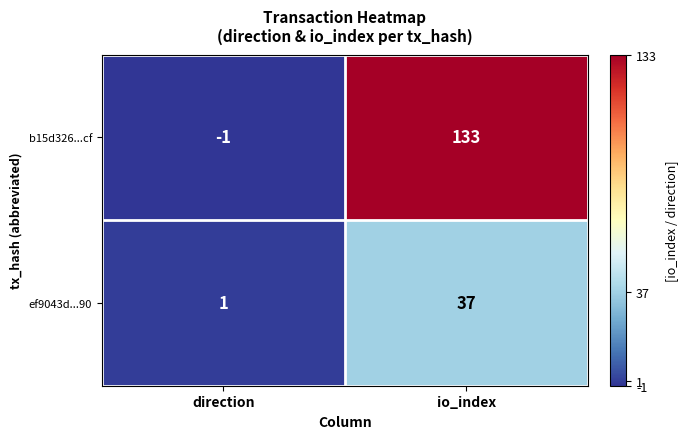

What is the sum of the ef9043d...90 values at direction and io_index?

38